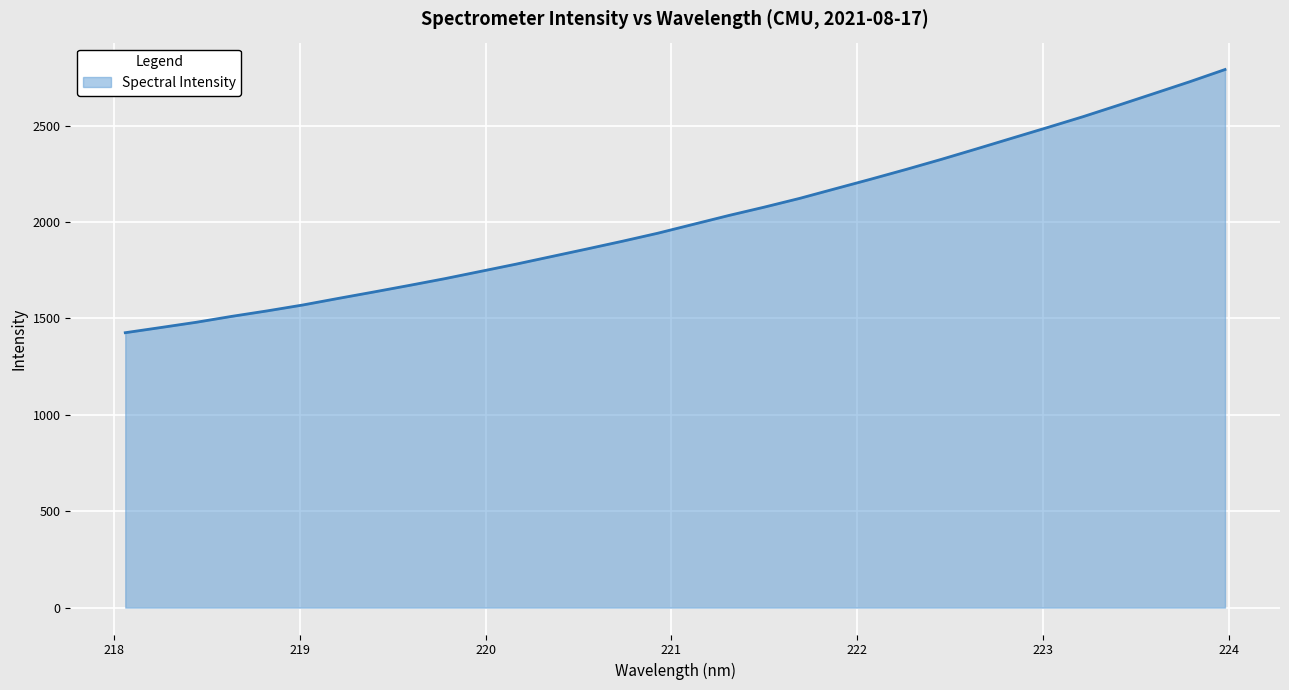

What is the minimum value shown in the chart?

1425.7